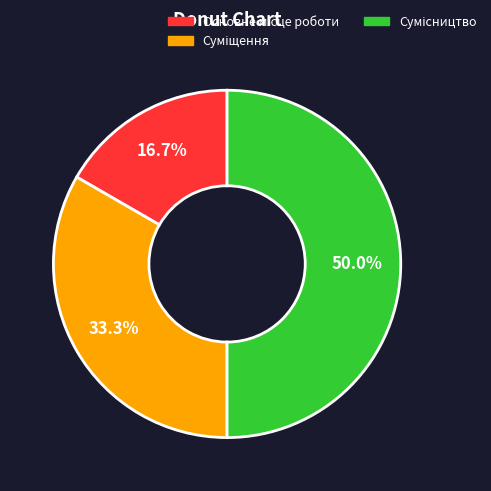

How many slices are in this pie chart?

3